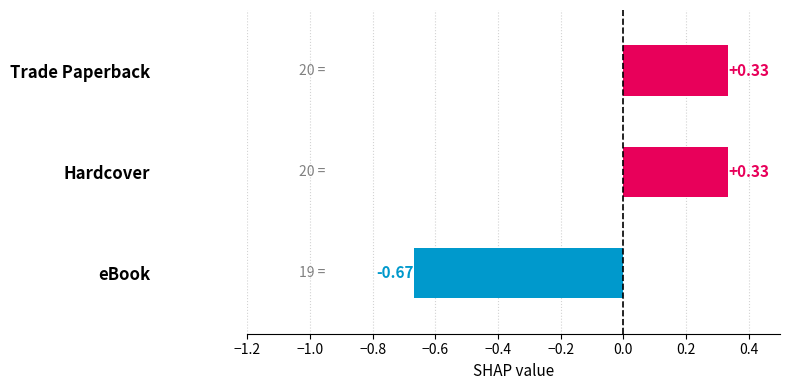

Which has a higher value, Hardcover or eBook?

Hardcover